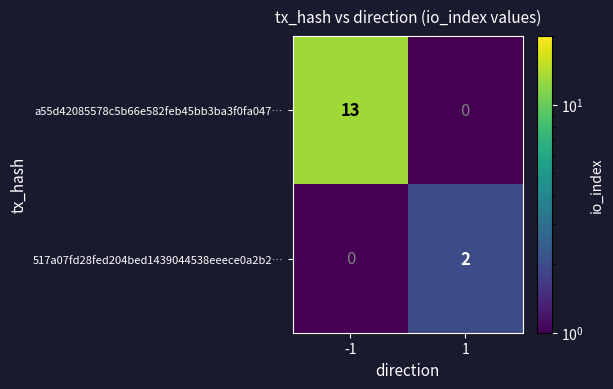

List the series in order of their peak value, lowest first.

517a07fd28fed204bed1439044538eeece0a2b2…, a55d42085578c5b66e582feb45bb3ba3f0fa047…